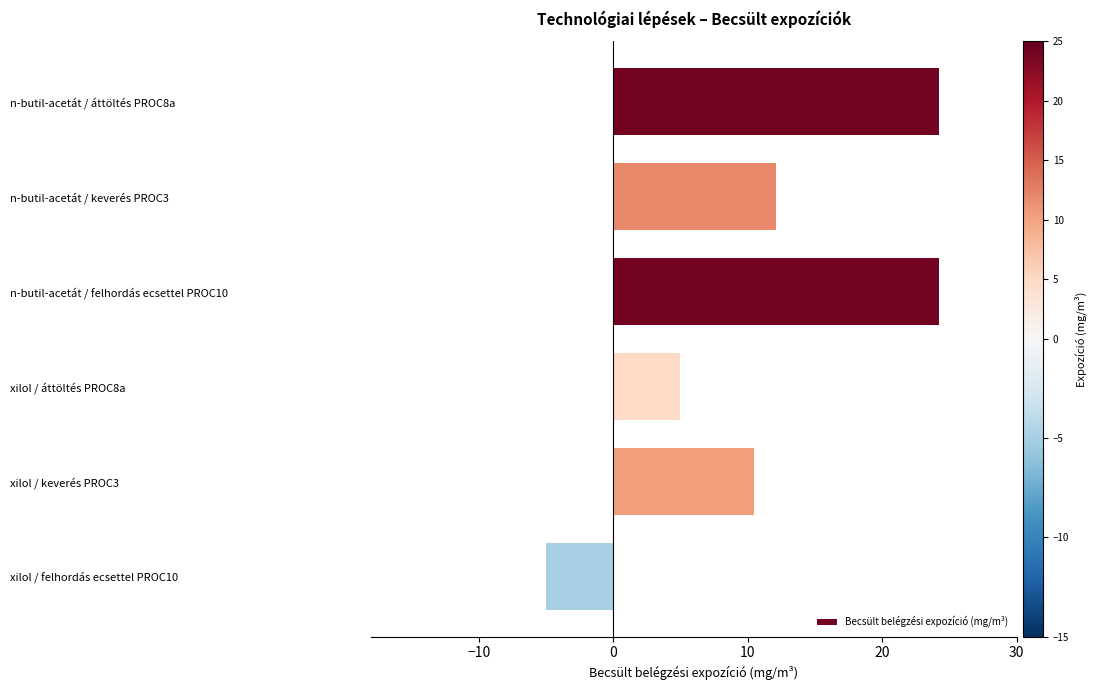

Which has a higher value, n-butil-acetát / áttöltés PROC8a or xilol / felhordás ecsettel PROC10?

n-butil-acetát / áttöltés PROC8a